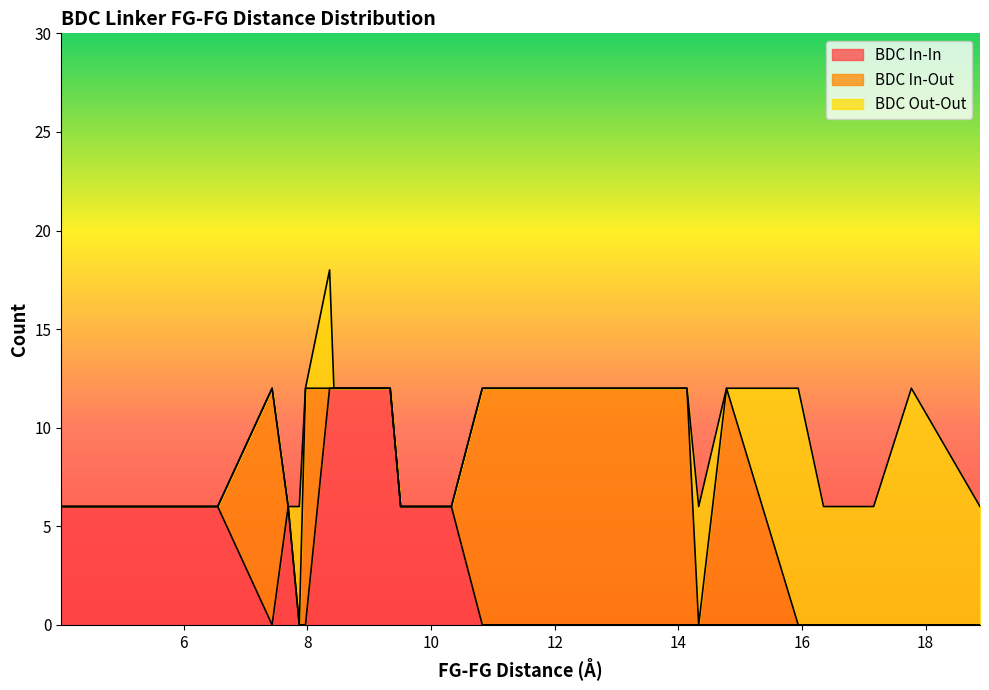

The BDC In-In series shows 0 at 7.43. True or false?

True